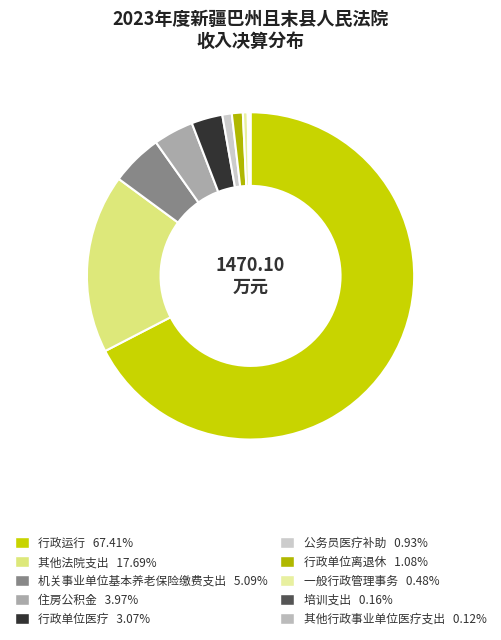

True or false: 机关事业单位基本养老保险缴费支出 accounts for 5% of the total.

True